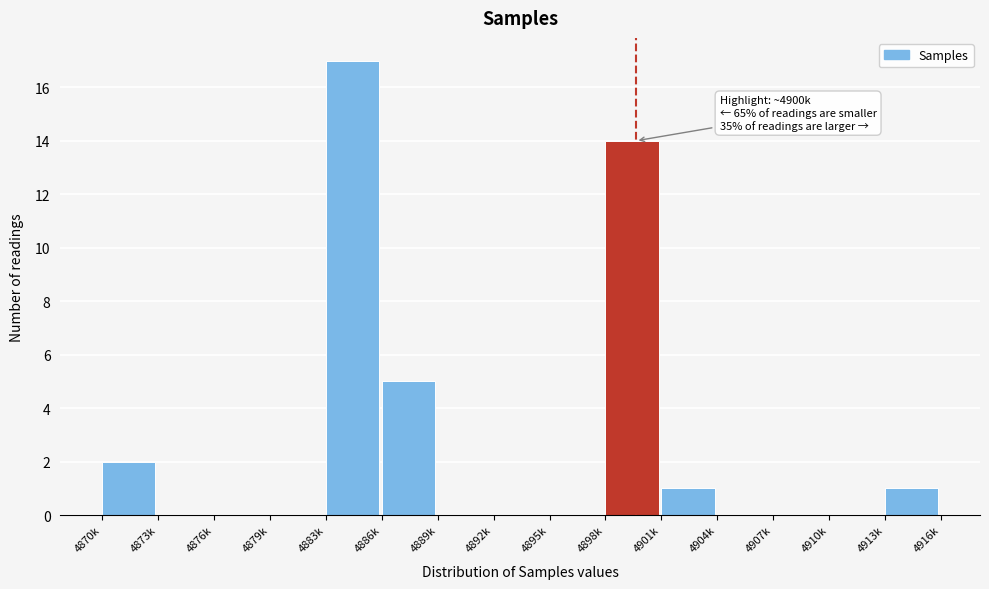

Reading left to right, transcribe all the data shown in this chart.

4870k=2	4873k=0	4876k=0	4879k=0	4883k=17	4886k=5	4889k=0	4892k=0	4895k=0	4898k=14	4901k=1	4904k=0	4907k=0	4910k=0	4913k=1